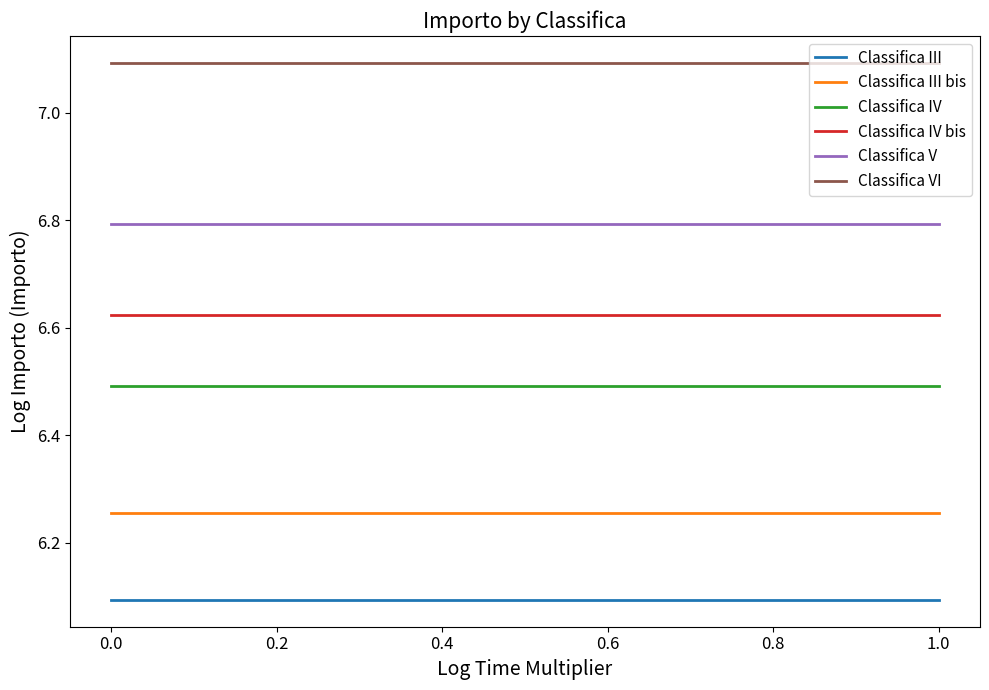

List the series in order of their peak value, highest first.

Classifica VI, Classifica V, Classifica IV bis, Classifica IV, Classifica III bis, Classifica III